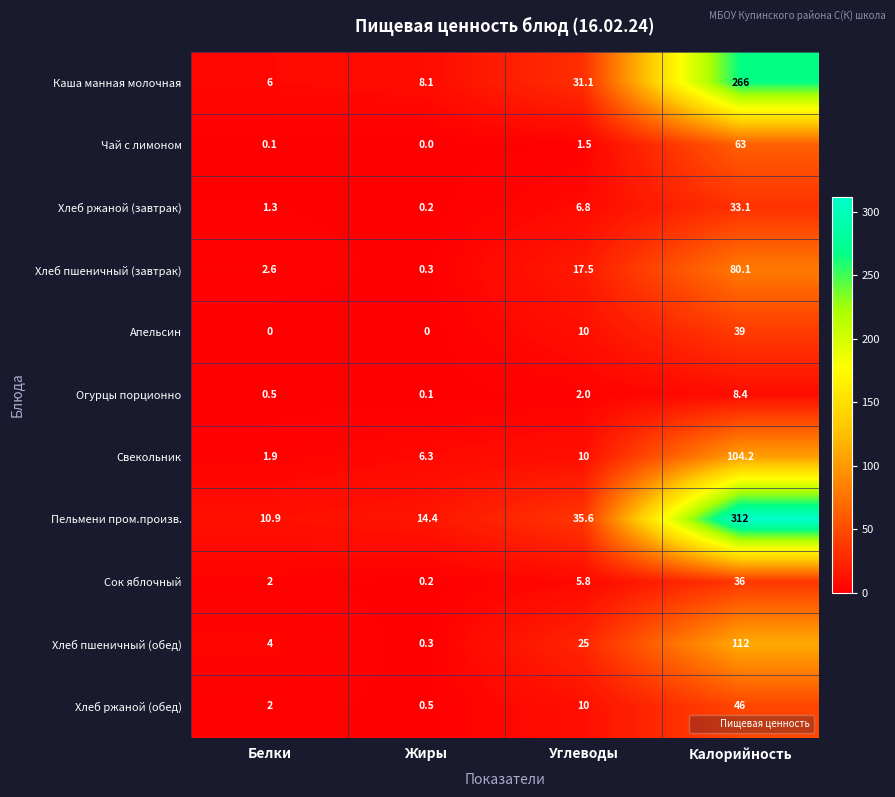

The value of Апельсин at Белки is 20.1. True or false?

False